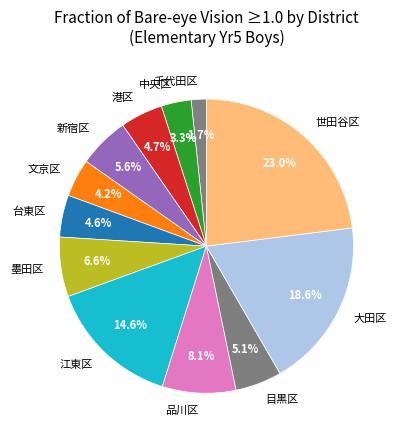

To the nearest percent, what percentage of the pie is 世田谷区?

23%